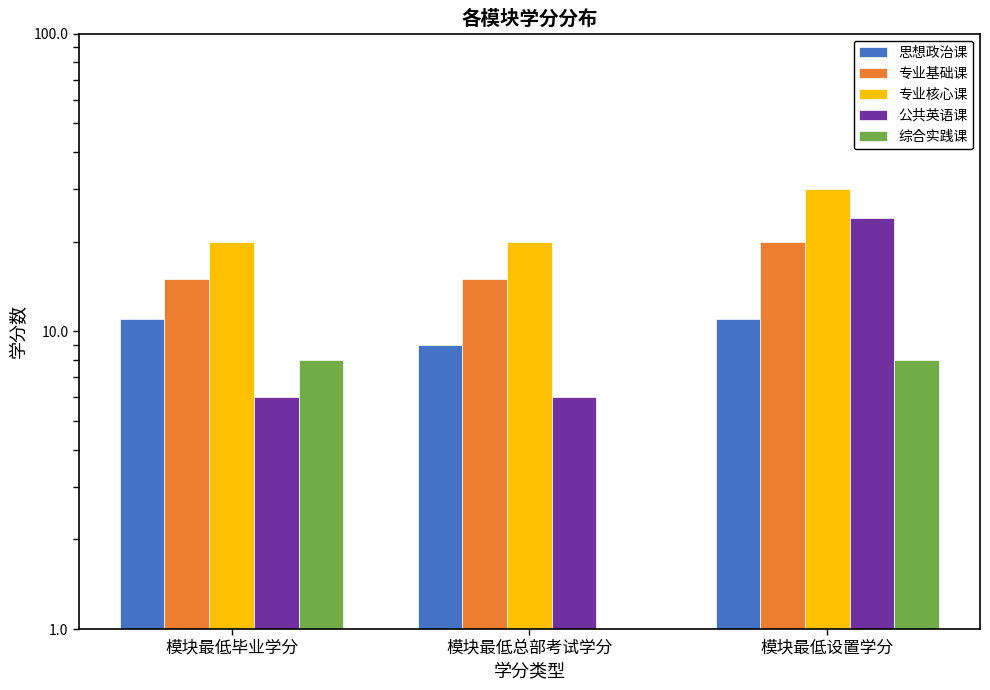

How many series are shown in this chart?

5